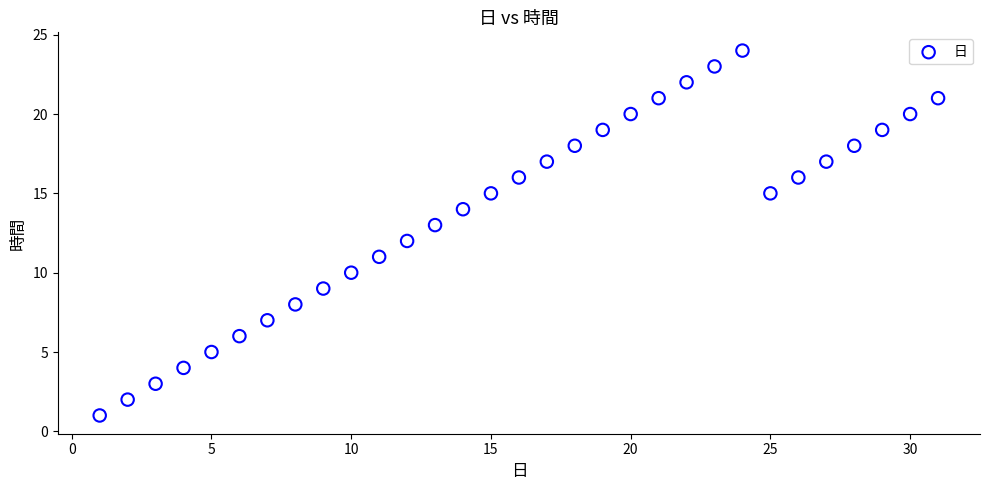

What is the range of Y values (max minus min)?

23